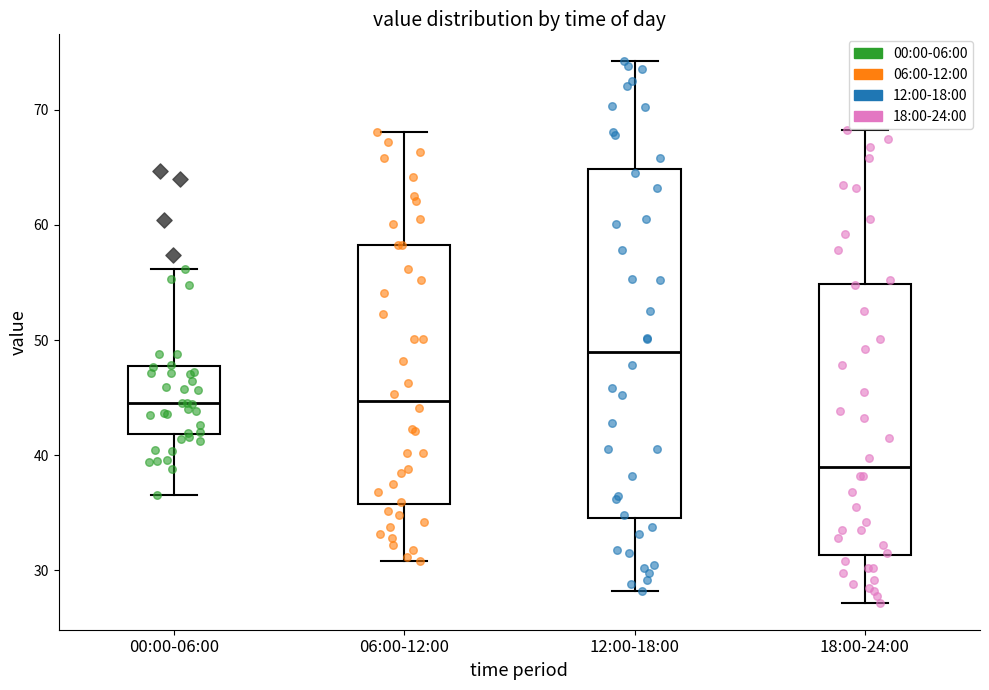

Which box is the tallest, from its lower edge to its upper edge?

12:00-18:00